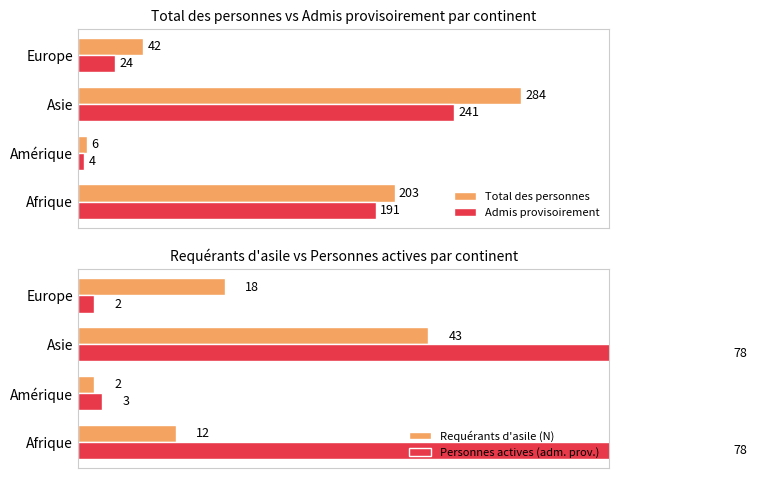

Rank the categories by Admis provisoirement value from highest to lowest.

Asie, Afrique, Europe, Amérique